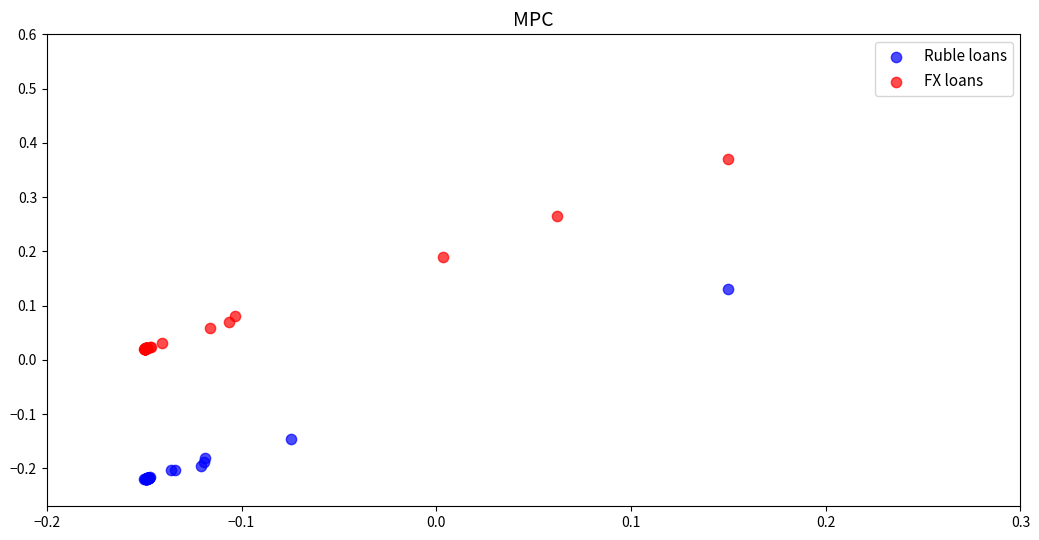

Which series reaches the maximum Y coordinate?

FX loans